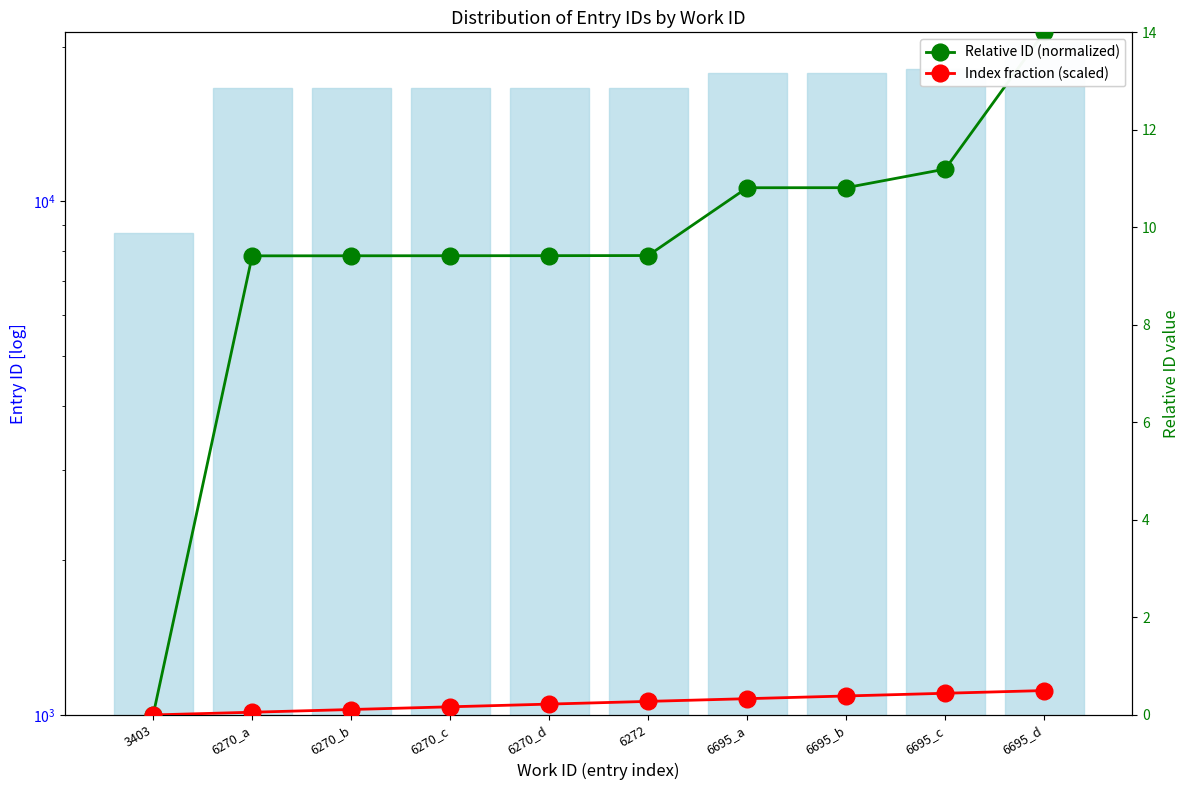

How many categories are shown in the chart?

10